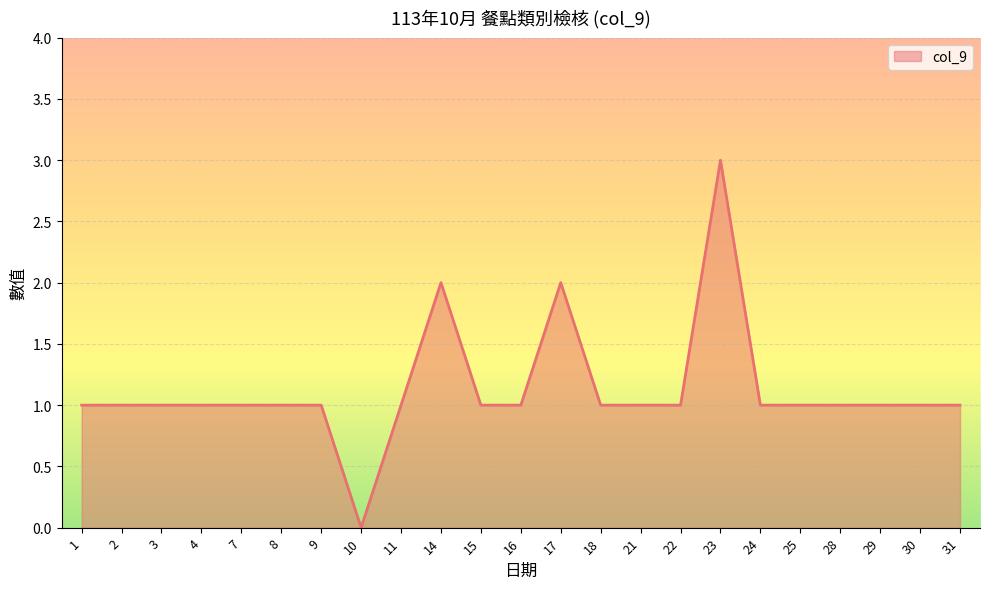

Is it true that the value at 7 is 1?

True